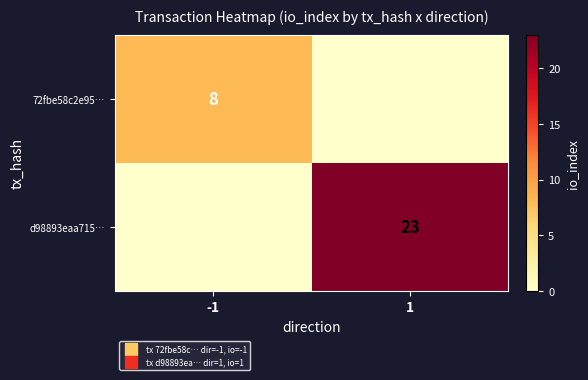

At which category is the sum across all series the highest?

1